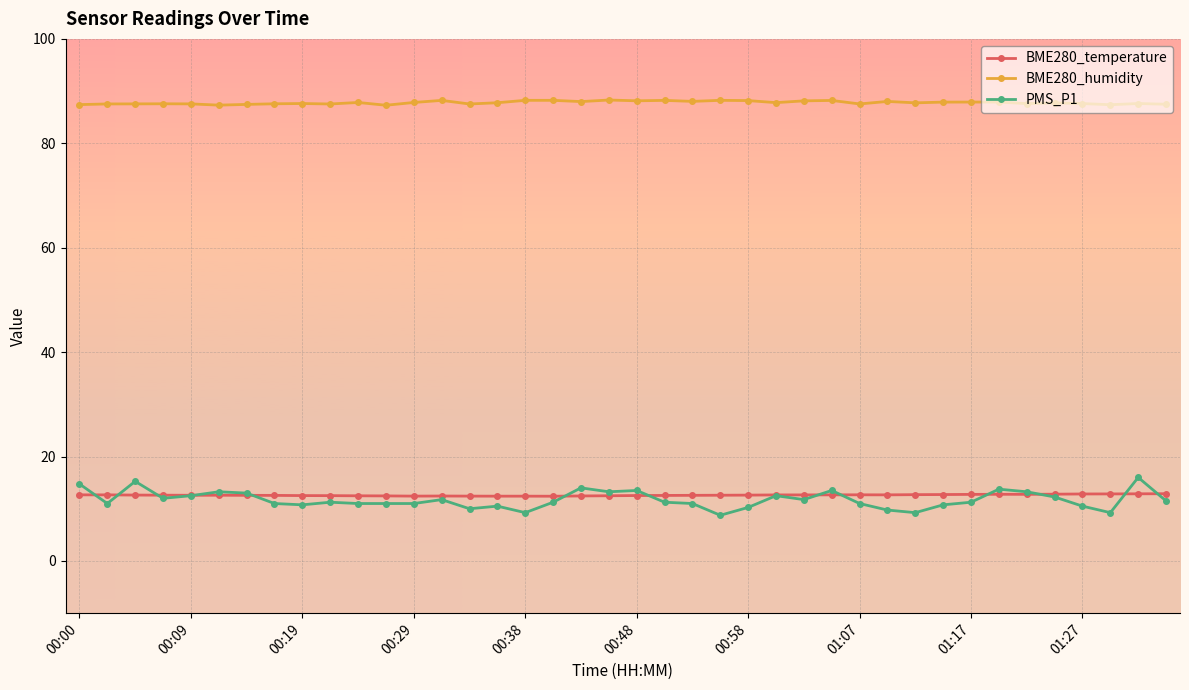

How many lines are shown in the chart?

3